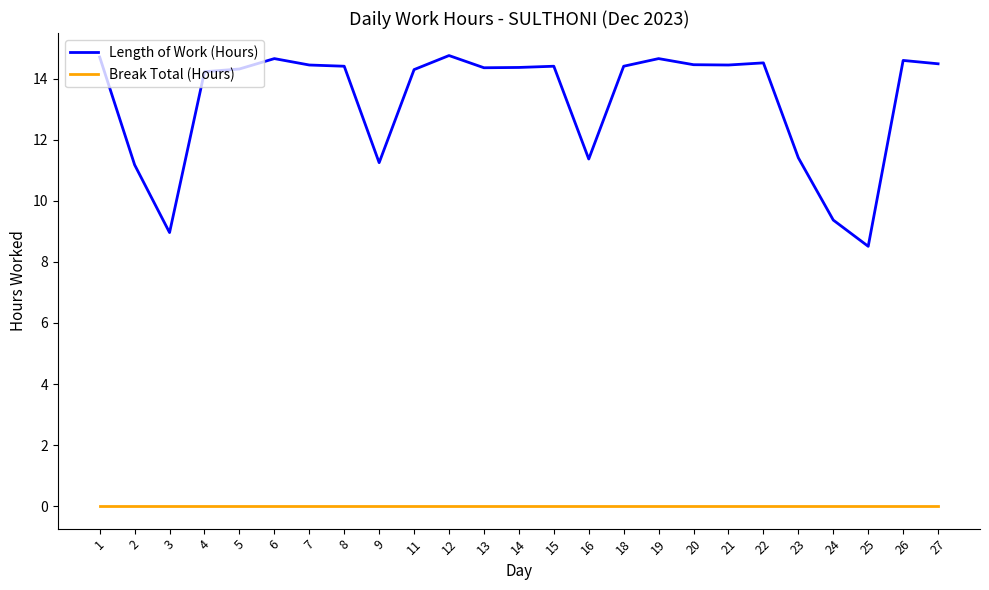

What is the greatest value displayed?

14.8